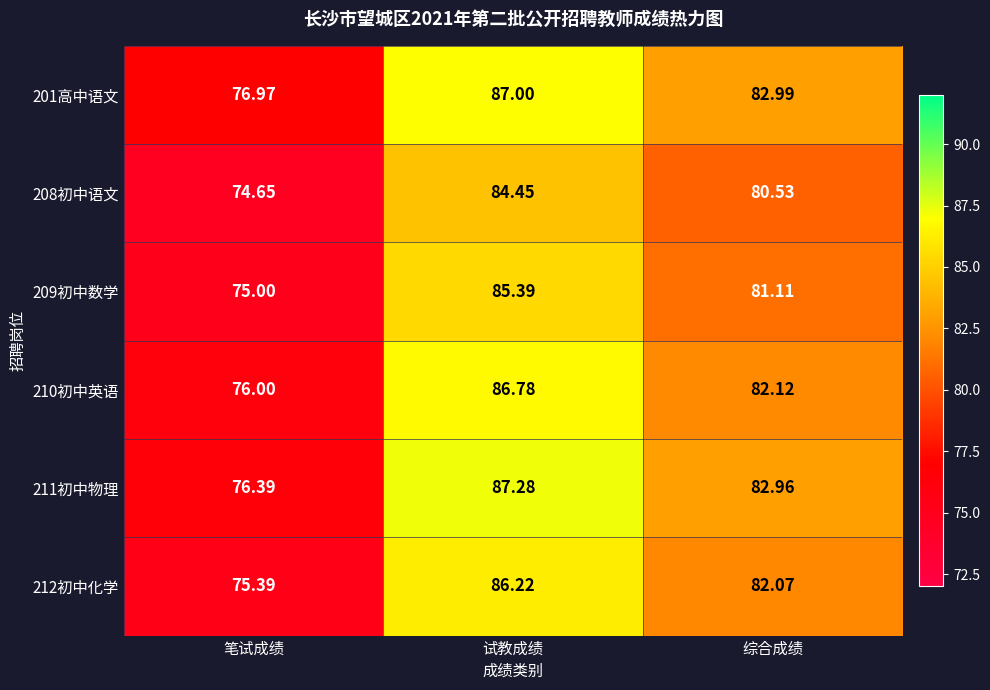

At which label is 210初中英语 closest to 81?

综合成绩